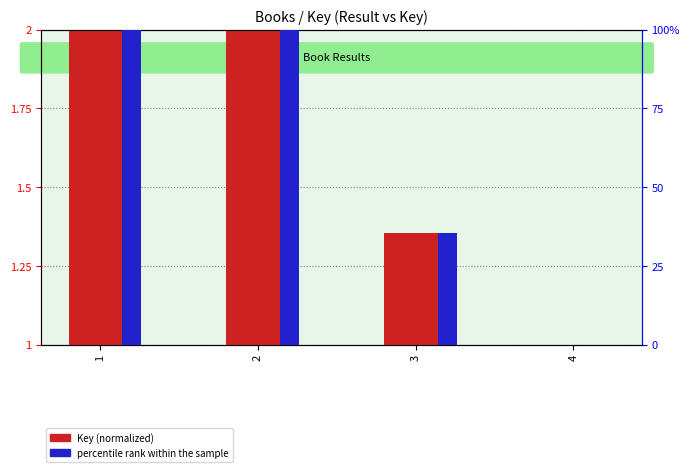

The percentile rank within the sample series shows 1.0 at 1. True or false?

True